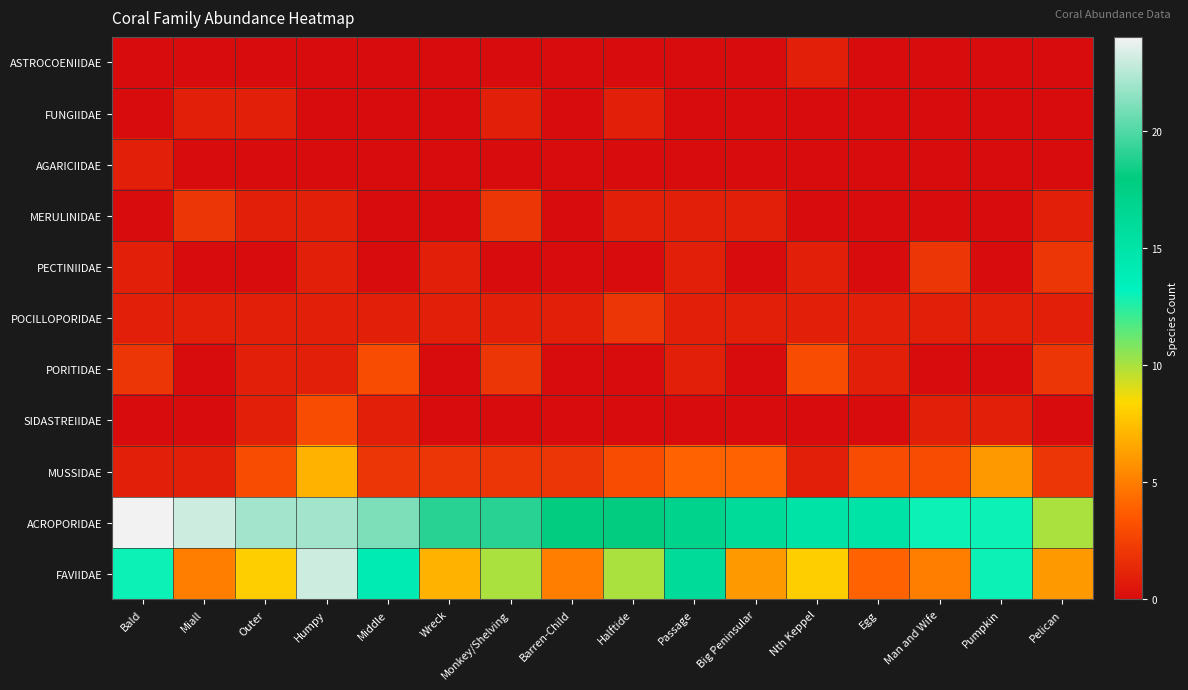

What is the total value across all series at Humpy?

59